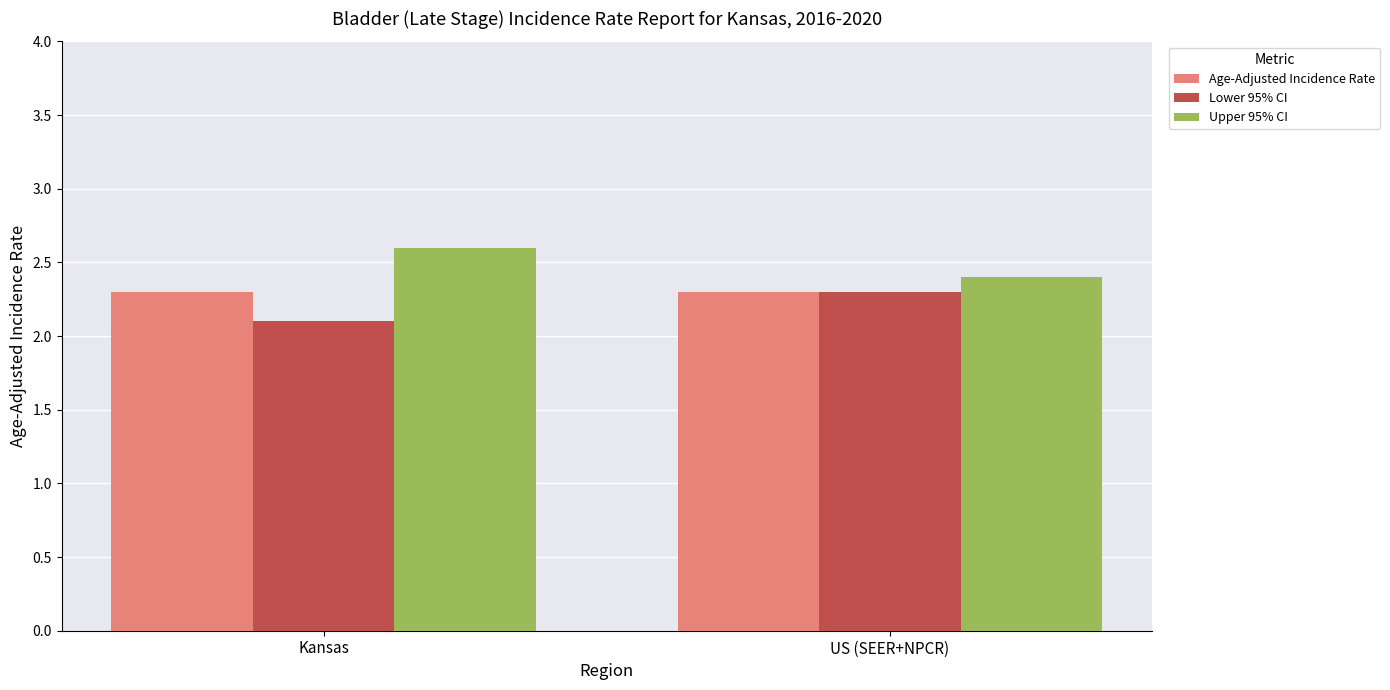

The Upper 95% CI series shows 4.6 at Kansas. True or false?

False